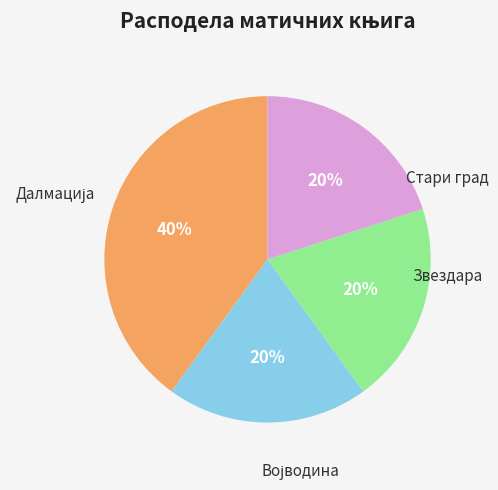

Is there a majority slice in this chart?

No